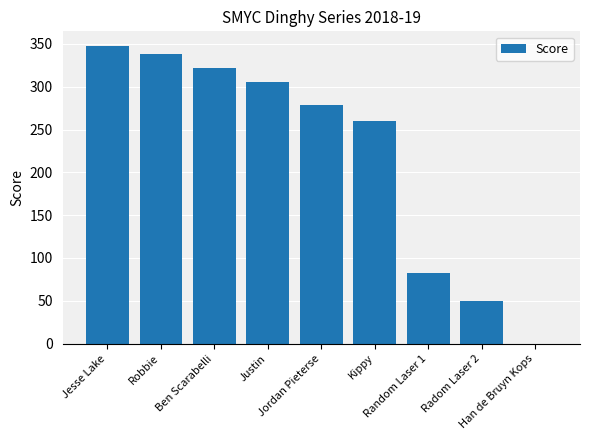

What is the sum of all values?

1984.5